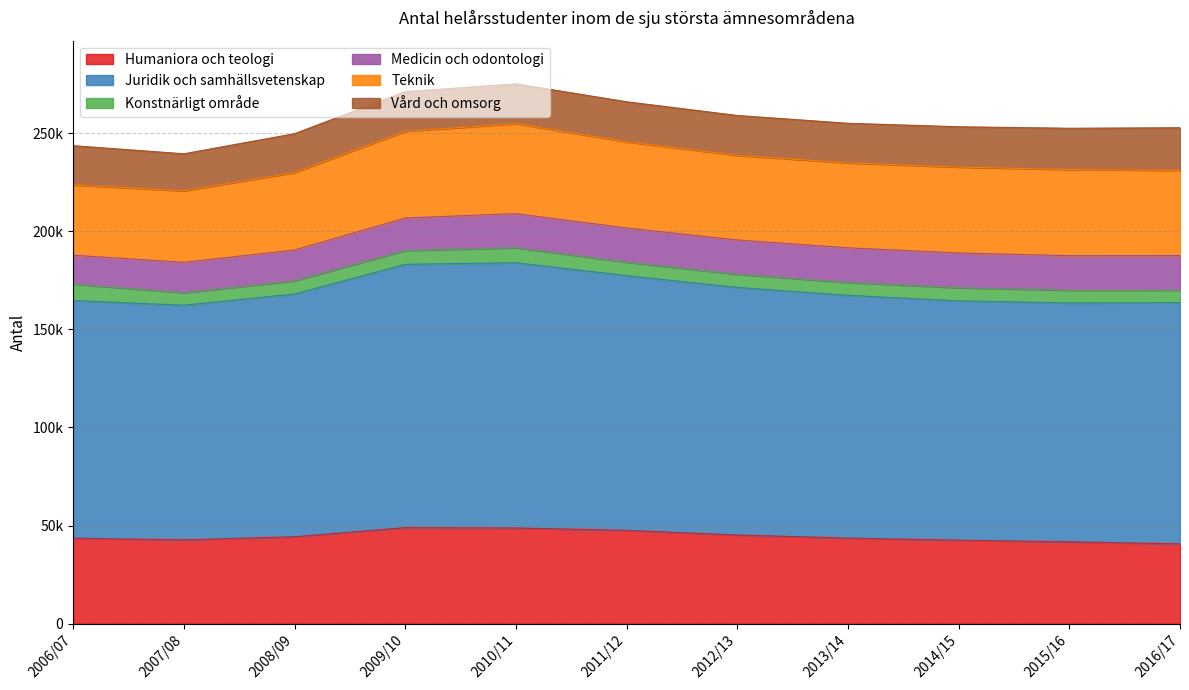

At which label does Juridik och samhällsvetenskap reach its minimum?

2007/08